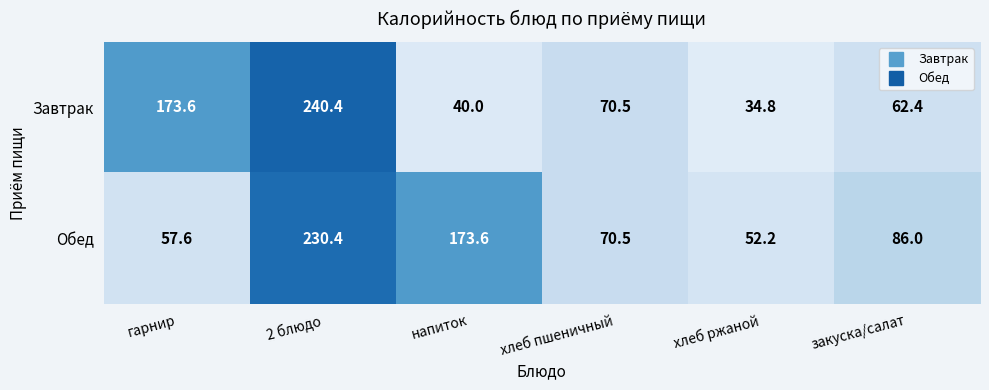

What is the difference between the maximum and minimum values in the Обед series?

178.2